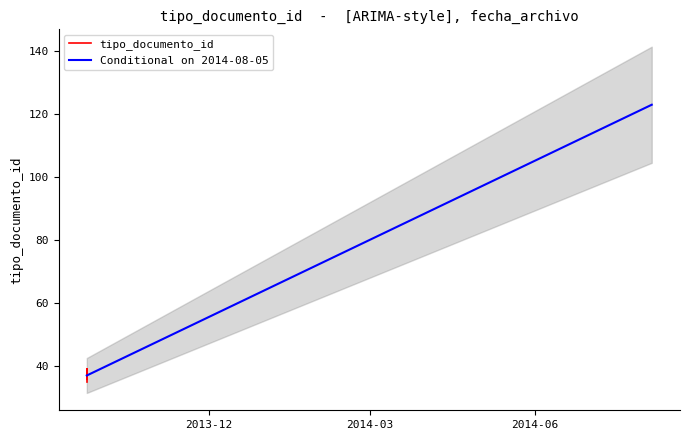

Which category has the highest value across all series?

2014-08-05 08:58:36